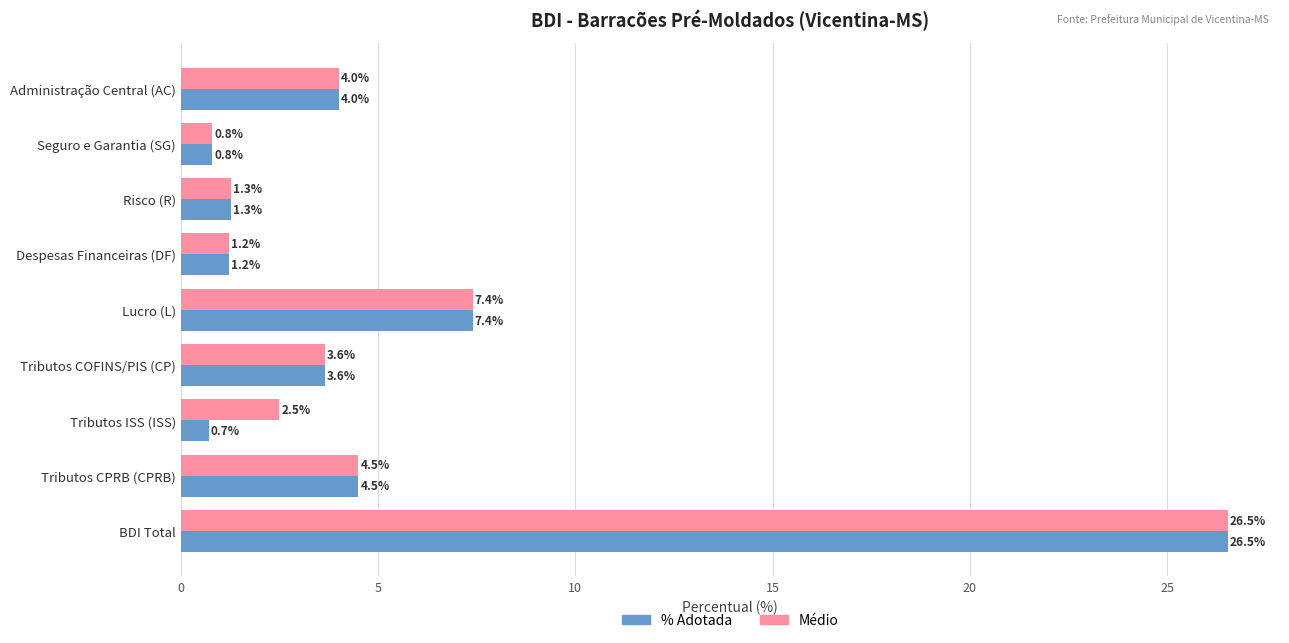

Is it true that % Adotada equals 1.6 at Tributos CPRB (CPRB)?

False